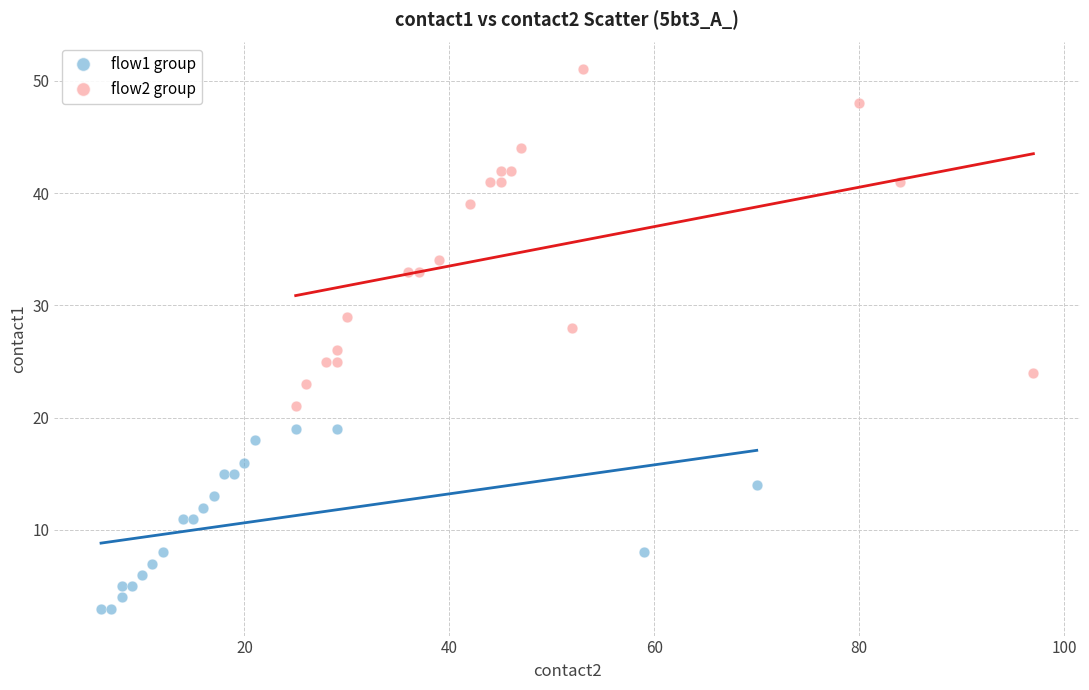

Which series contains the highest Y value?

flow2 group